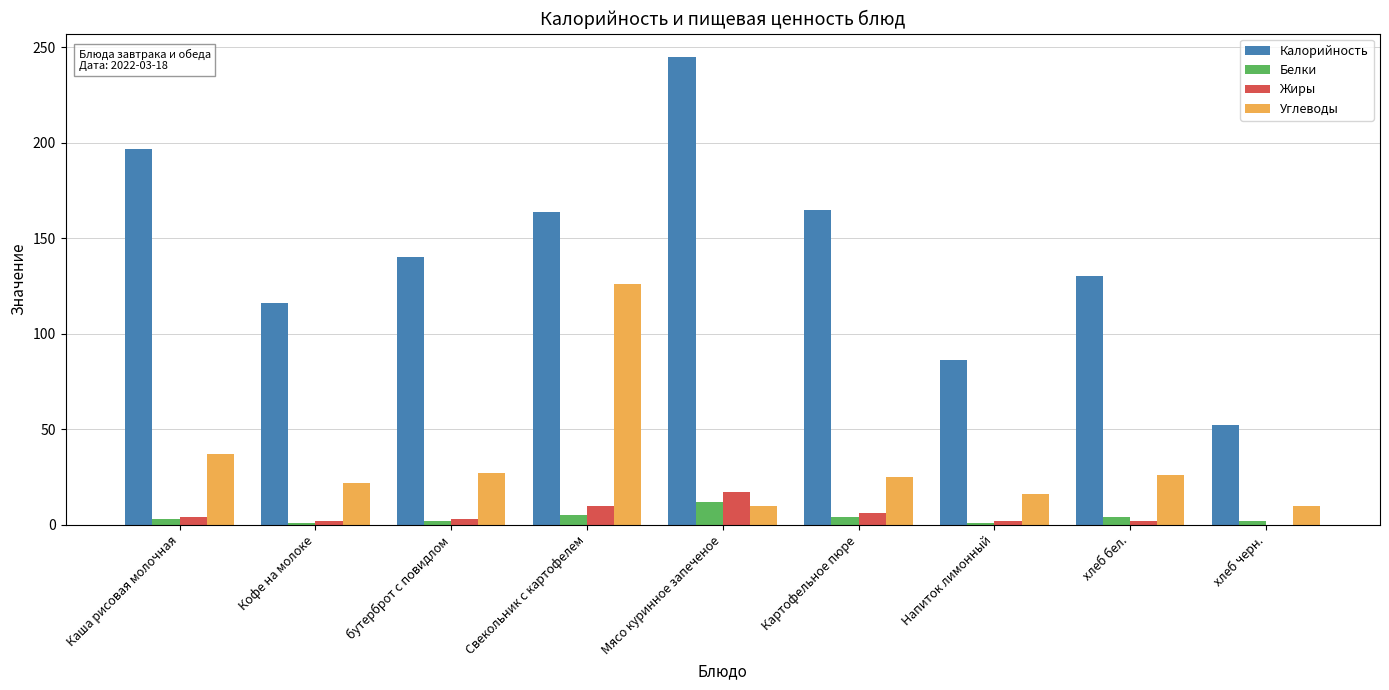

What is the difference between the Жиры values at Мясо куринное запеченое and Кофе на молоке?

15